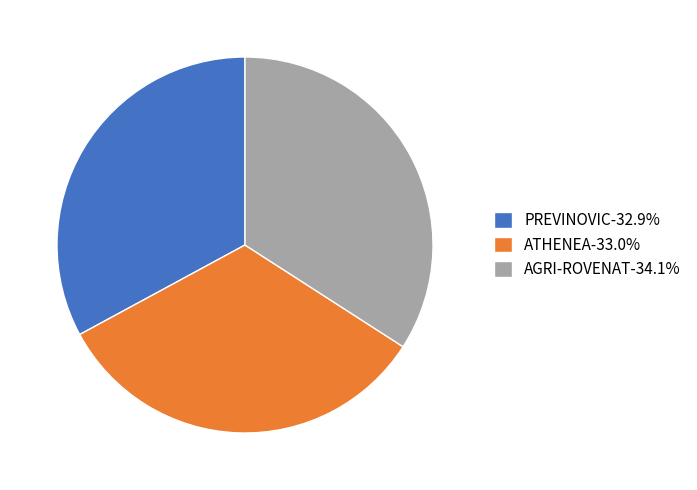

Do AGRI-ROVENAT-34.1% and PREVINOVIC-32.9% together represent more than half of the pie?

Yes